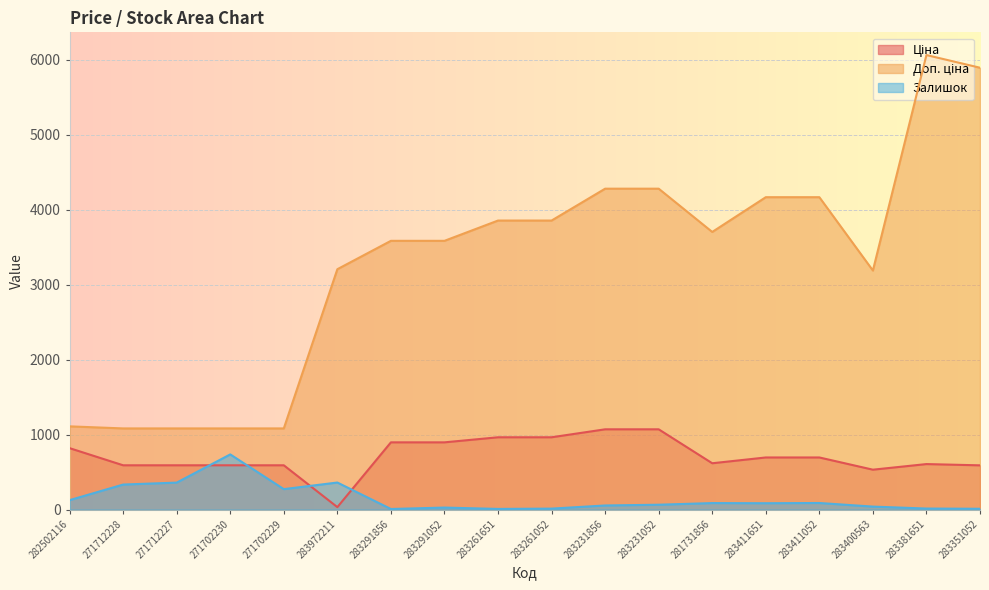

What is the average value of the Ціна series?

711.1